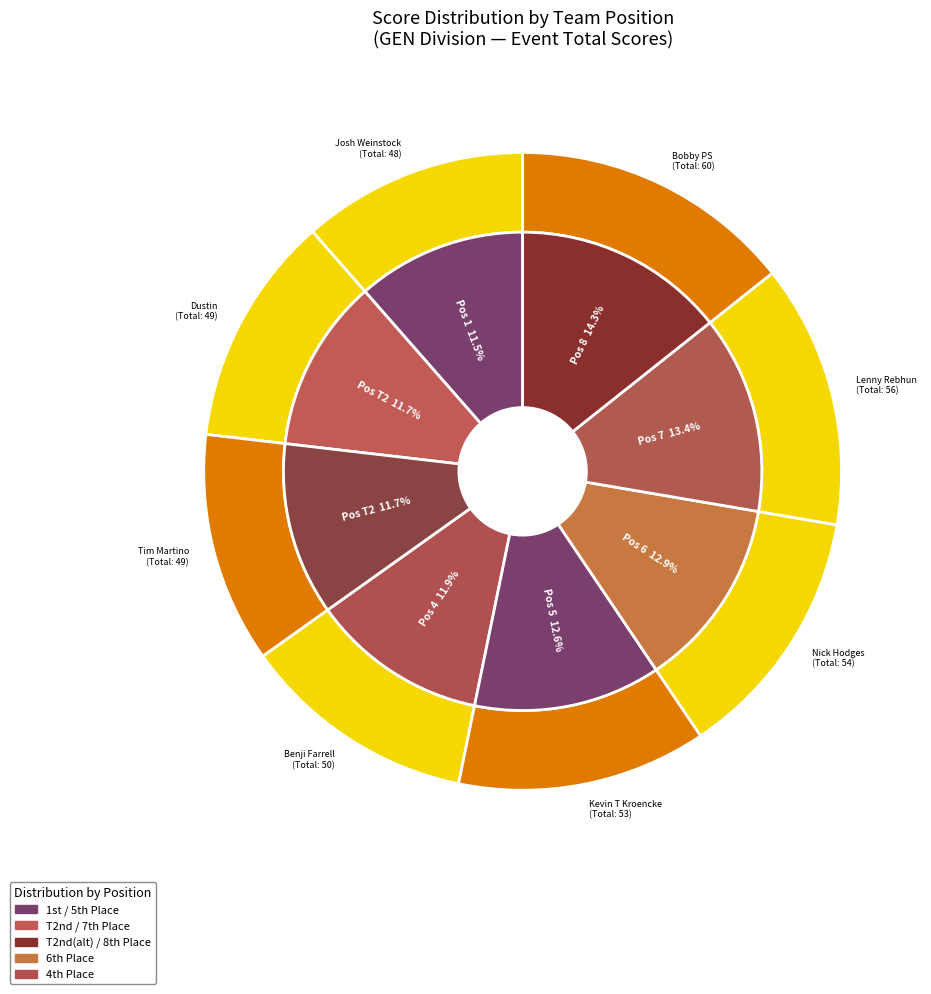

To the nearest percent, what percentage of the pie is 3?

12%